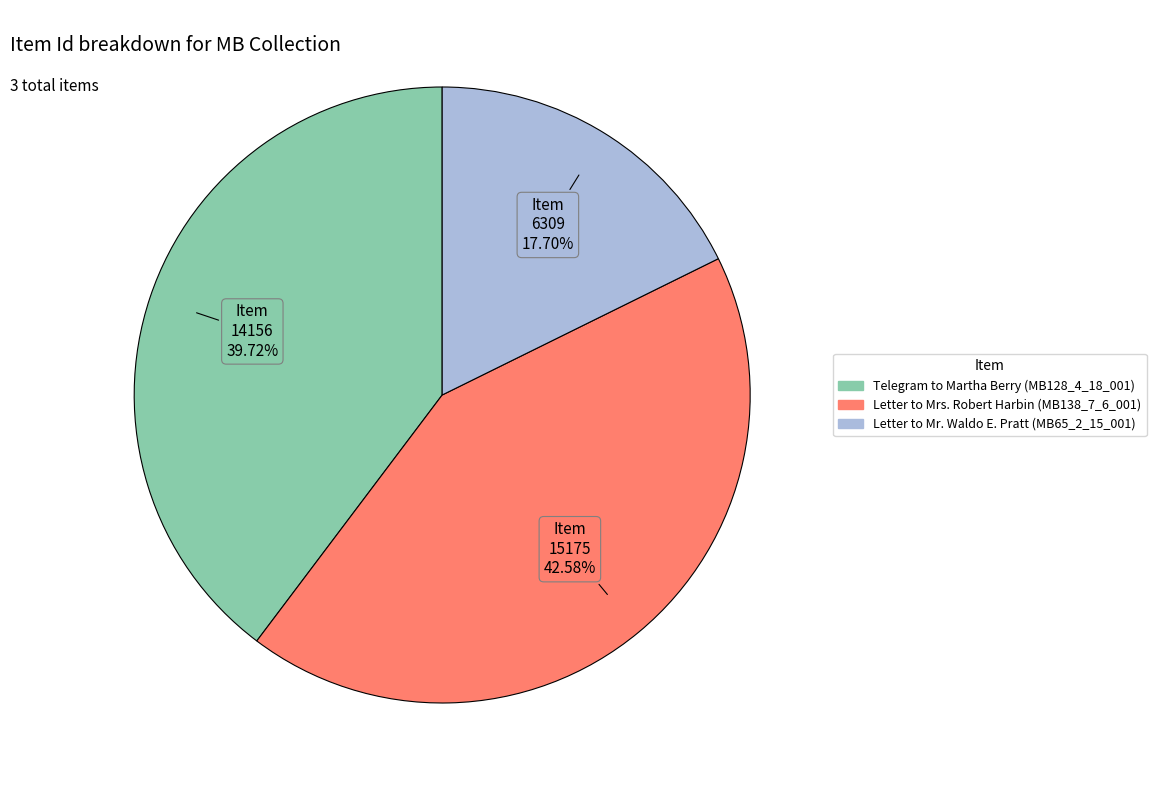

Which slice is the smallest?

Letter to Mr. Waldo E. Pratt (MB65_2_15_001)